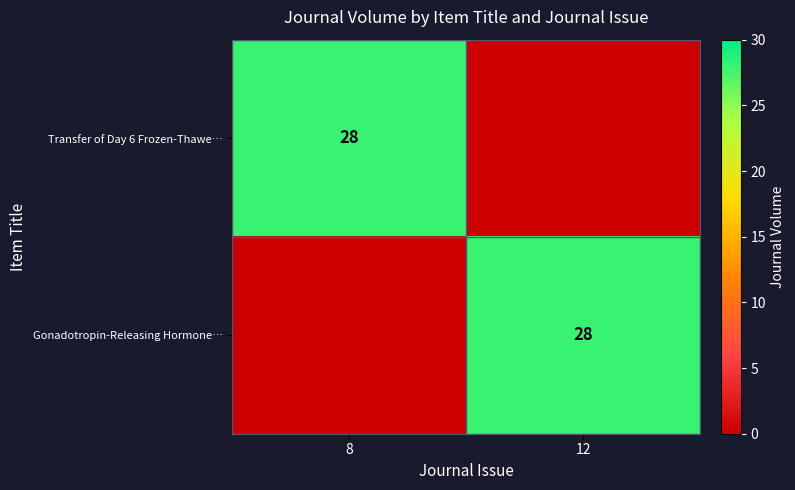

True or false: Gonadotropin-Releasing Hormone… has a value of 28 at 12.

True